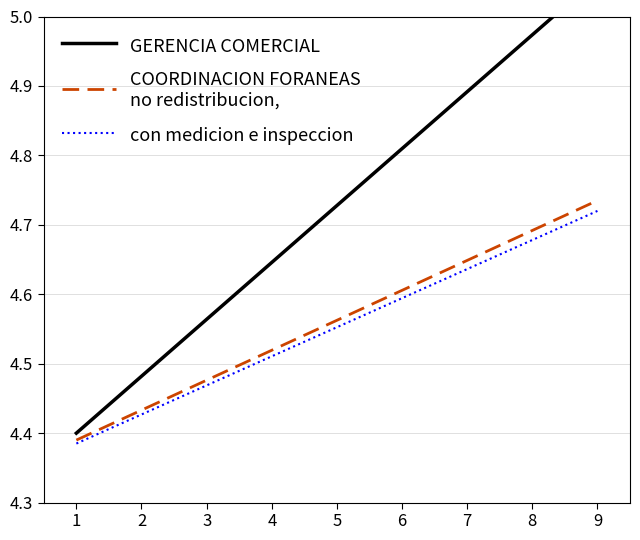

How many COORDINACION FORANEAS
no redistribucion, values are between 4 and 5?

9